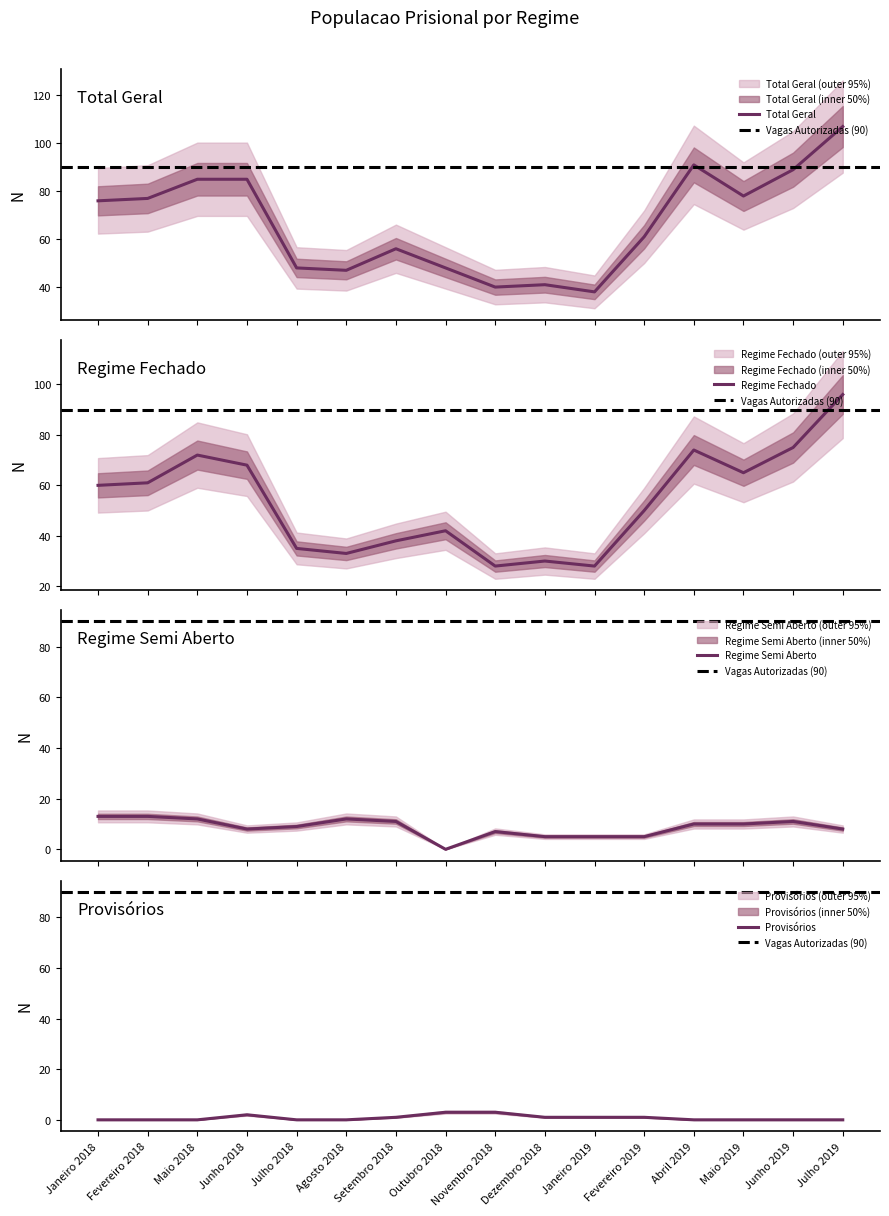

What is the approximate value of REGIME SEMI ABERTO at Junho 2019?

11